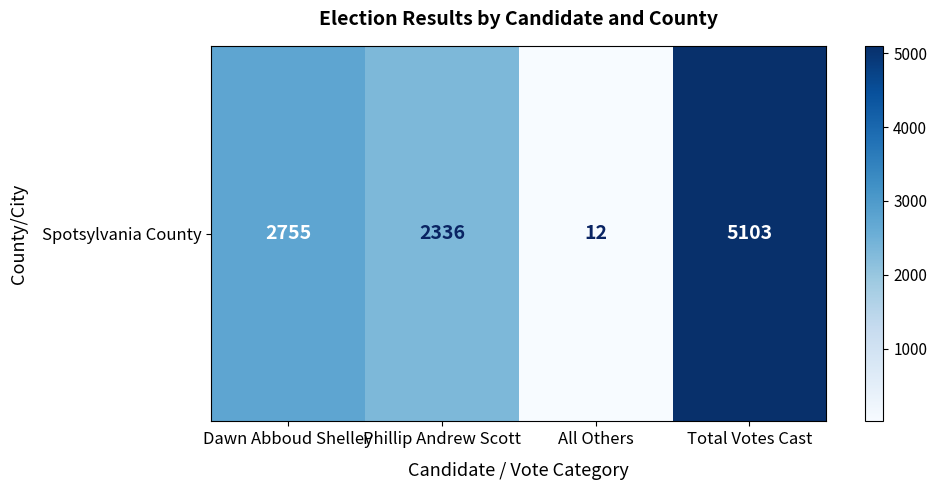

Rank the categories by value from lowest to highest.

All Others, Phillip Andrew Scott, Dawn Abboud Shelley, Total Votes Cast